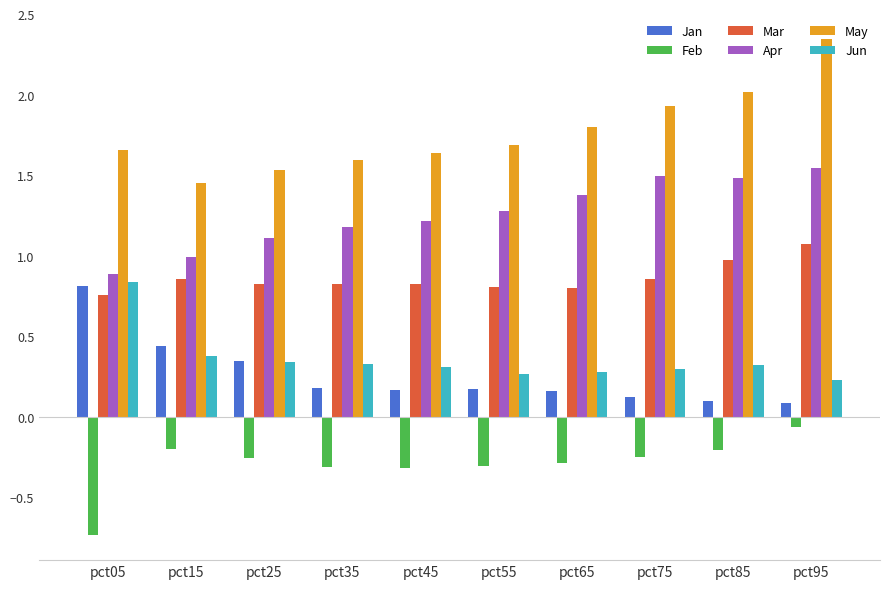

What is the sum of the Jun values at pct05 and pct45?

1.1